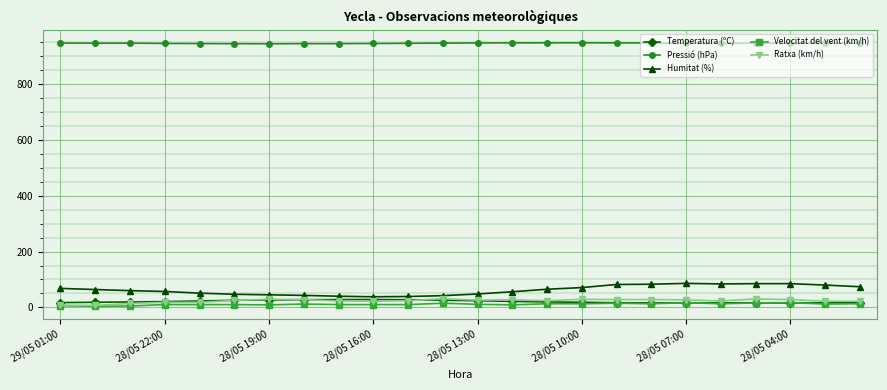

What is the value of the Humitat (%) point at the 14th from the left?

56.0